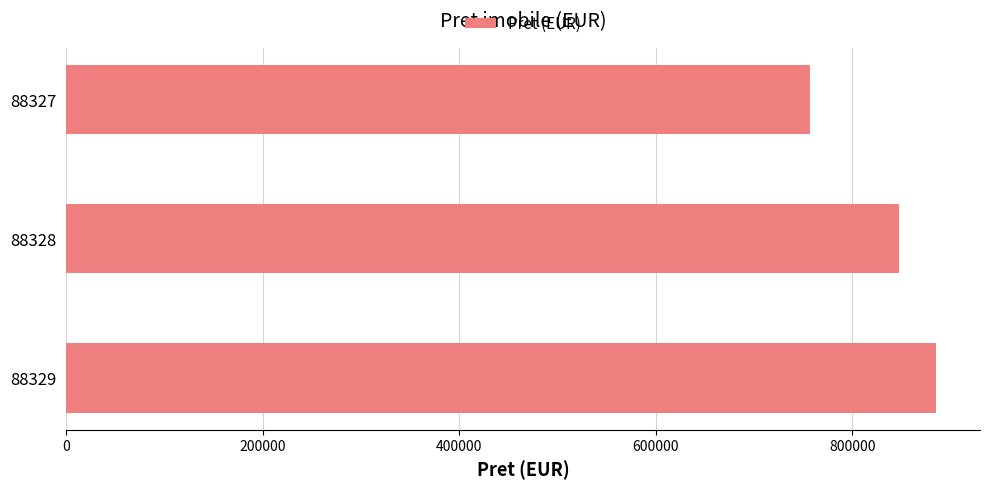

What is the minimum value shown in the chart?

756728